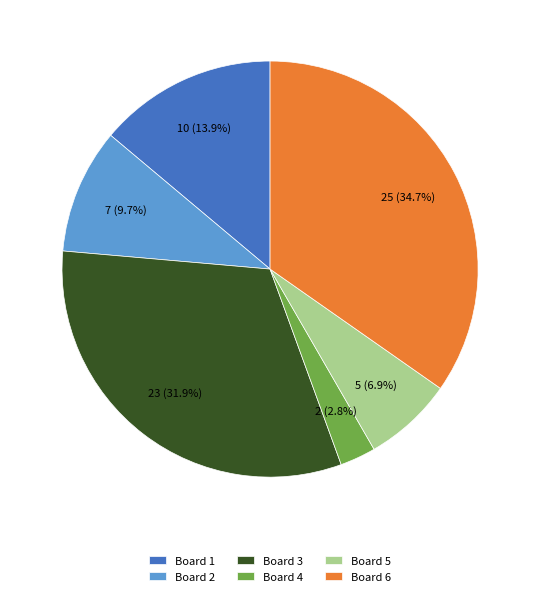

Is it true that Board 6 is 28% of the pie?

False